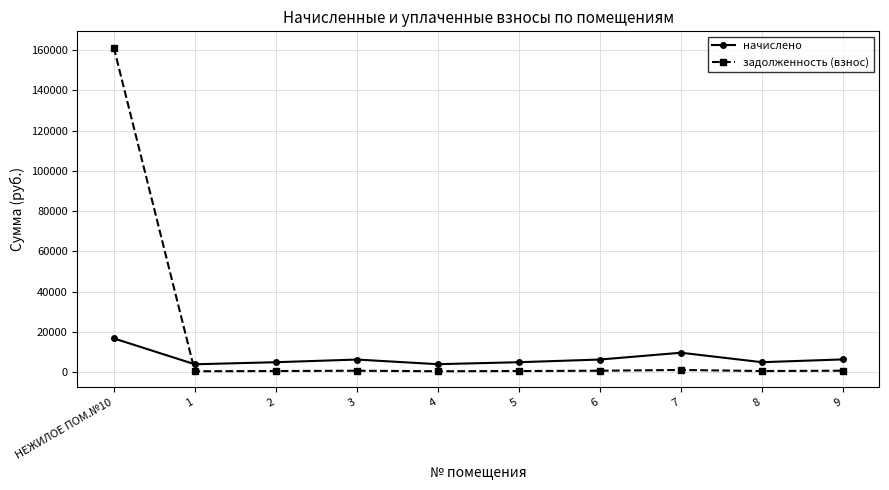

At which label does начислено first exceed 6242?

НЕЖИЛОЕ ПОМ.№10